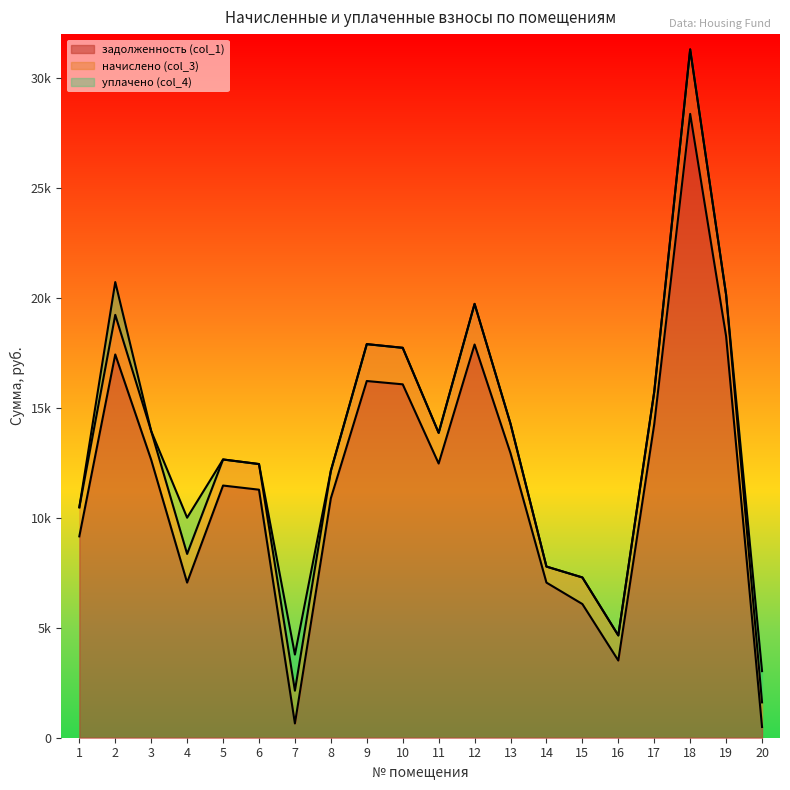

What is the minimum value for задолженность (col_1)?

488.2